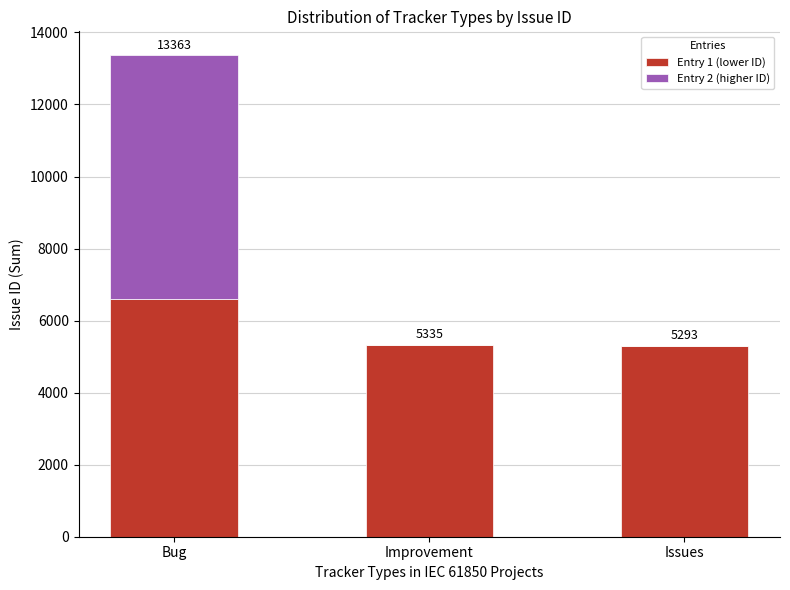

Reading right to left, transcribe the values for Entry 1.

Issues=5293	Improvement=5335	Bug=6596